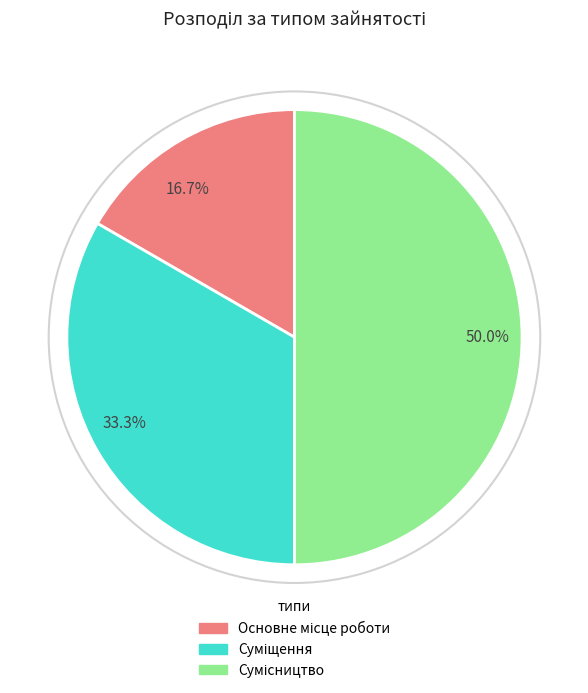

Which slice is the largest?

50.0%